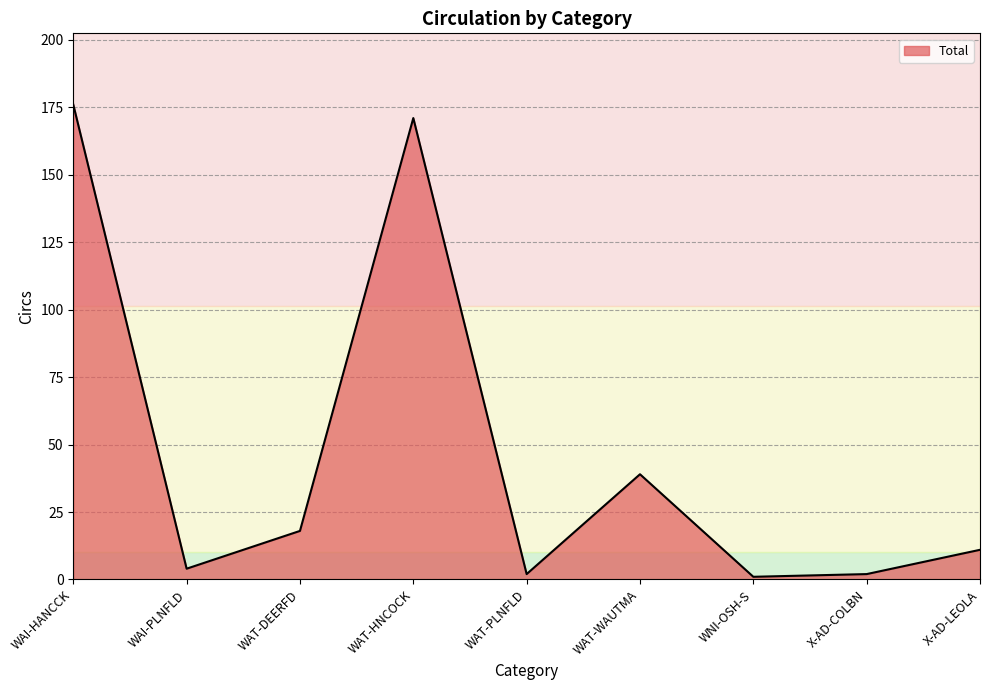

At which category does the chart reach its peak across all series?

WAI-HANCCK